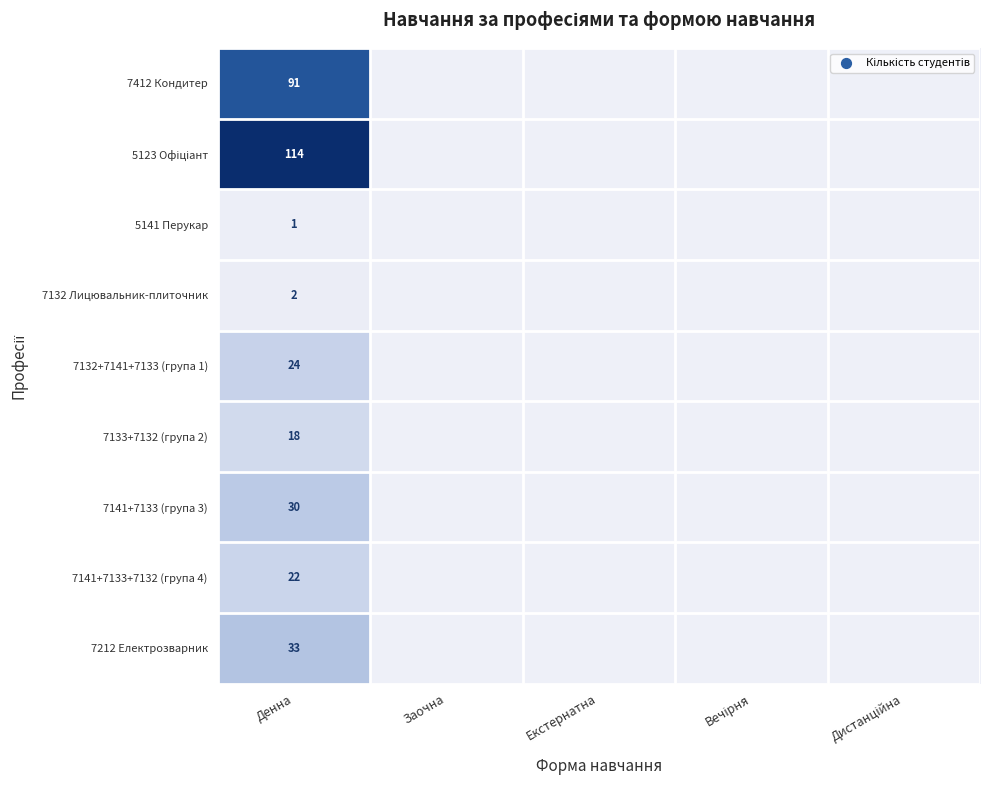

What is the spread (max minus min) of values at Денна?

113